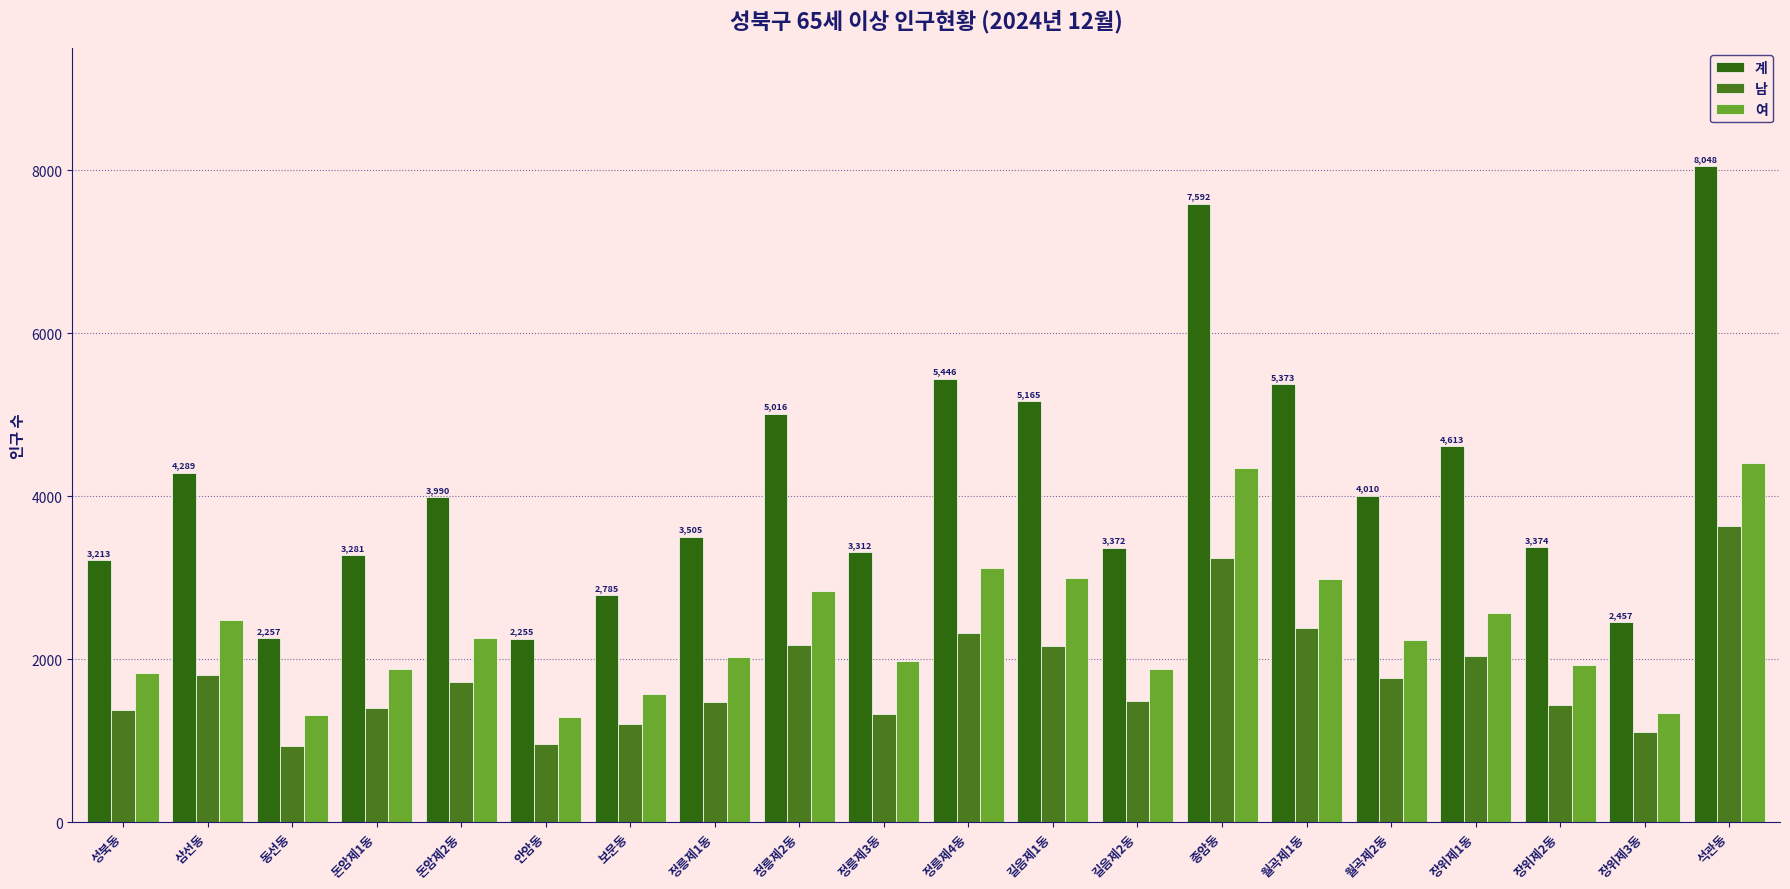

What is the total value across all series at 길음제2동?

6744